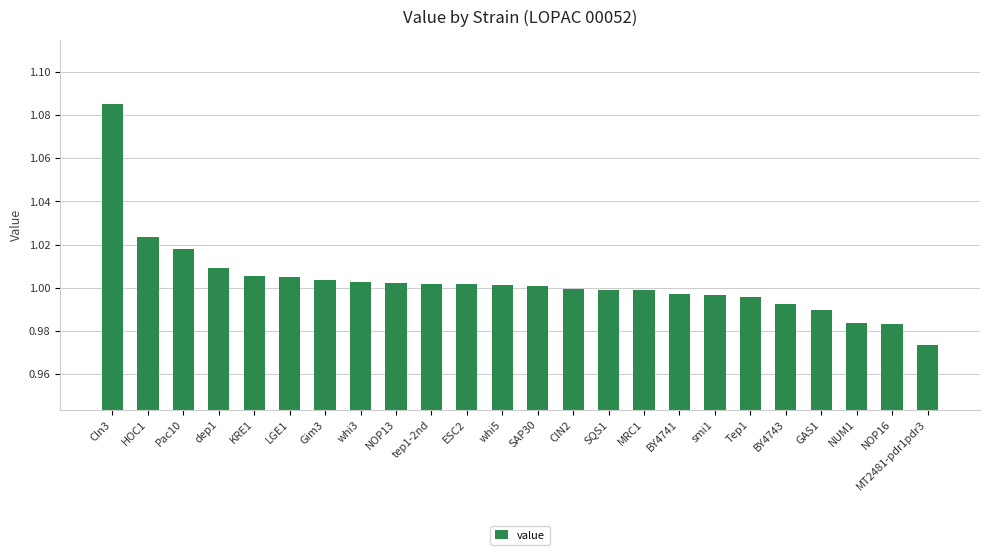

What position from the left is ESC2?

11